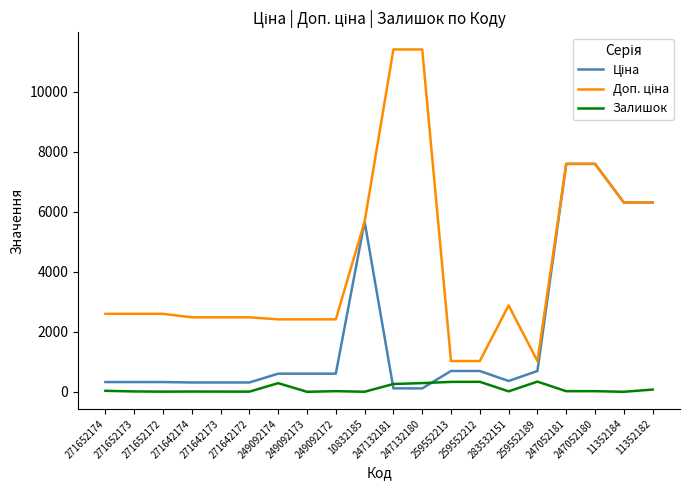

What is the spread (max minus min) of values at 11352184?

6308.8